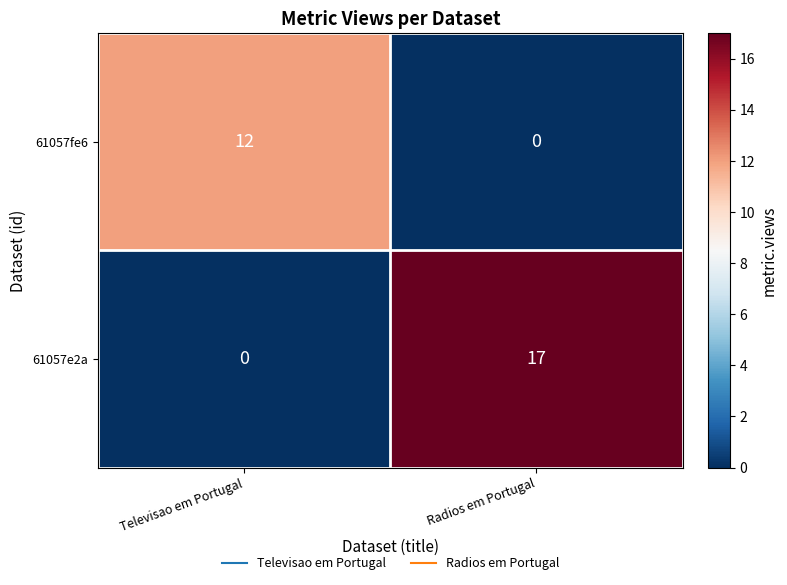

At Televisao em Portugal, list the series in order from smallest to largest.

61057e2a, 61057fe6